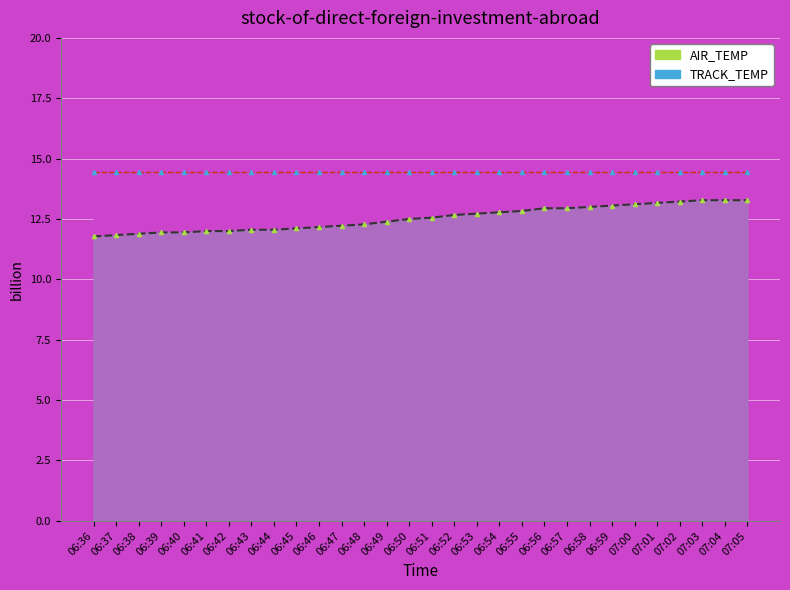

Reading right to left, extract all data points from this chart.

AIR_TEMP: 13.3	13.3	13.3	13.2	13.2	13.1	13.1	13.0	12.9	12.9	12.8	12.8	12.7	12.7	12.6	12.5	12.4	12.3	12.2	12.2	12.1	12.1	12.1	12.0	12.0	11.9	11.9	11.9	11.8	11.8
TRACK_TEMP: 14.4	14.4	14.4	14.4	14.4	14.4	14.4	14.4	14.4	14.4	14.4	14.4	14.4	14.4	14.4	14.4	14.4	14.4	14.4	14.4	14.4	14.4	14.4	14.4	14.4	14.4	14.4	14.4	14.4	14.4